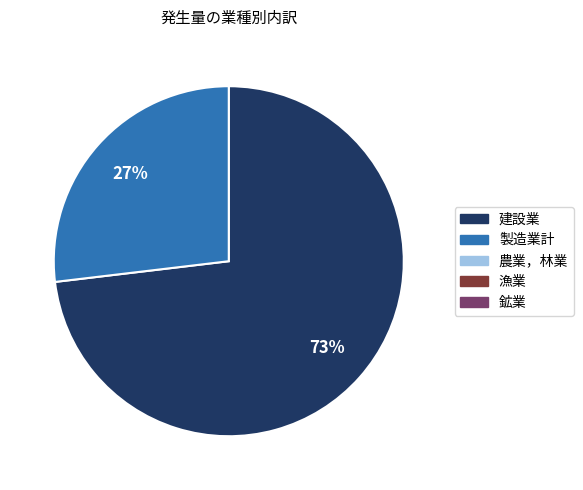

To the nearest percent, what is the difference between the largest and smallest slice percentages?

46%